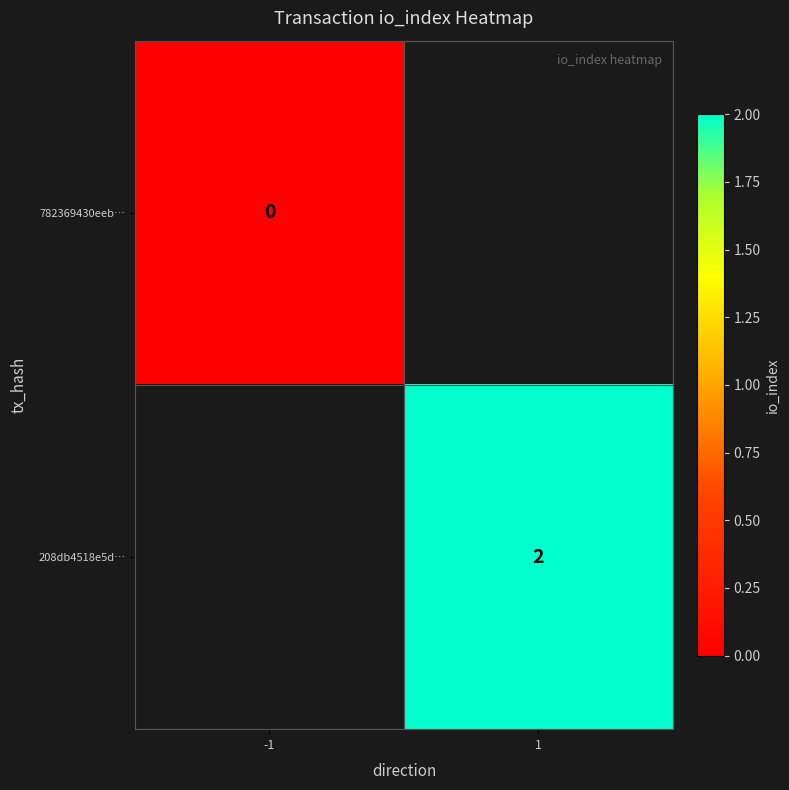

Which label corresponds to the largest value in the chart?

1